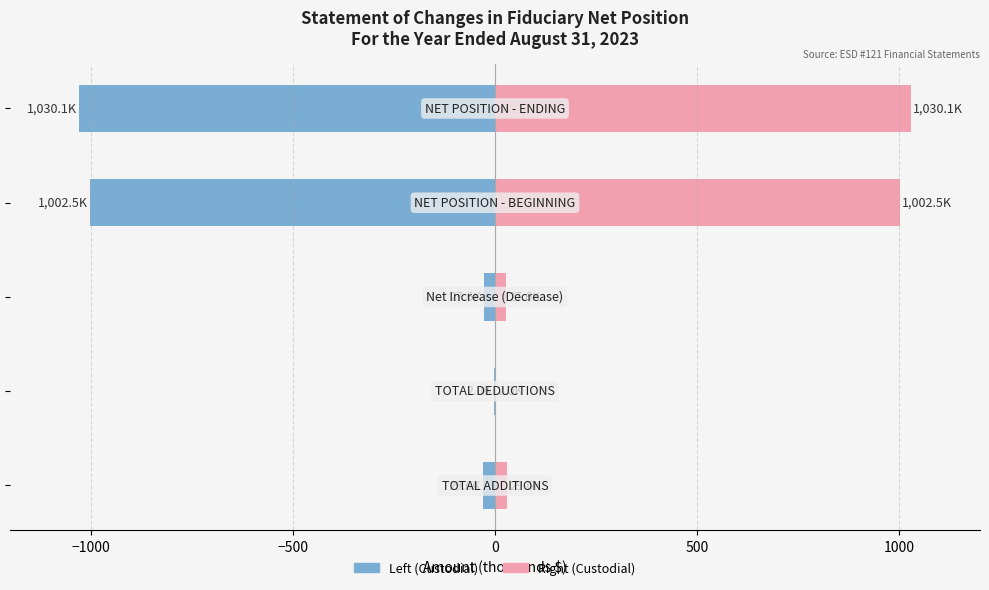

What is the value of the Custodial Funds (left) bar at the 2nd from the left?

-2.0